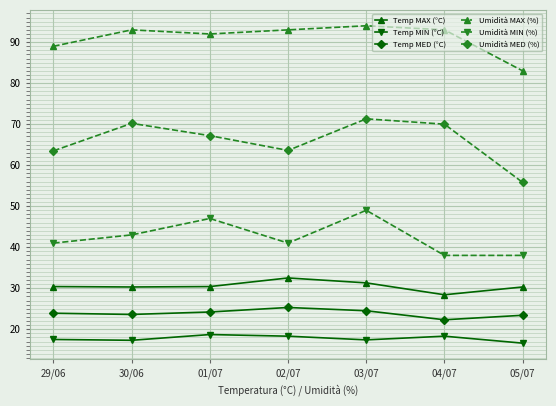

At how many categories does at least one series exceed 73?

7